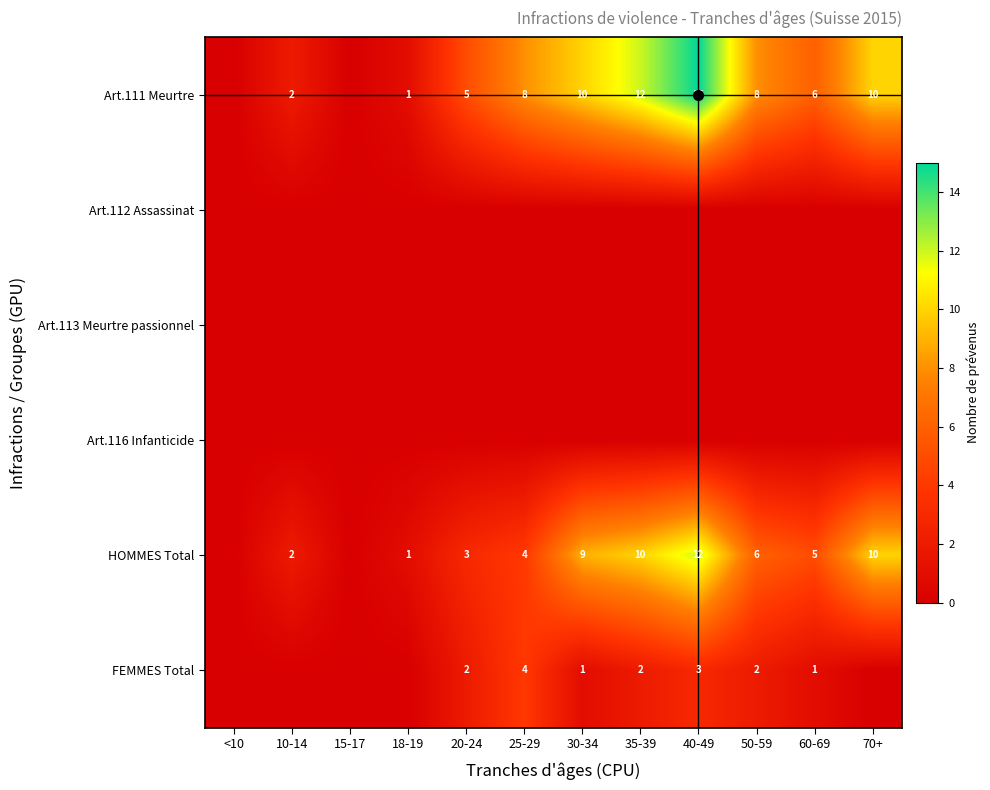

Is it true that FEMMES Total equals 3 at 35-39?

False